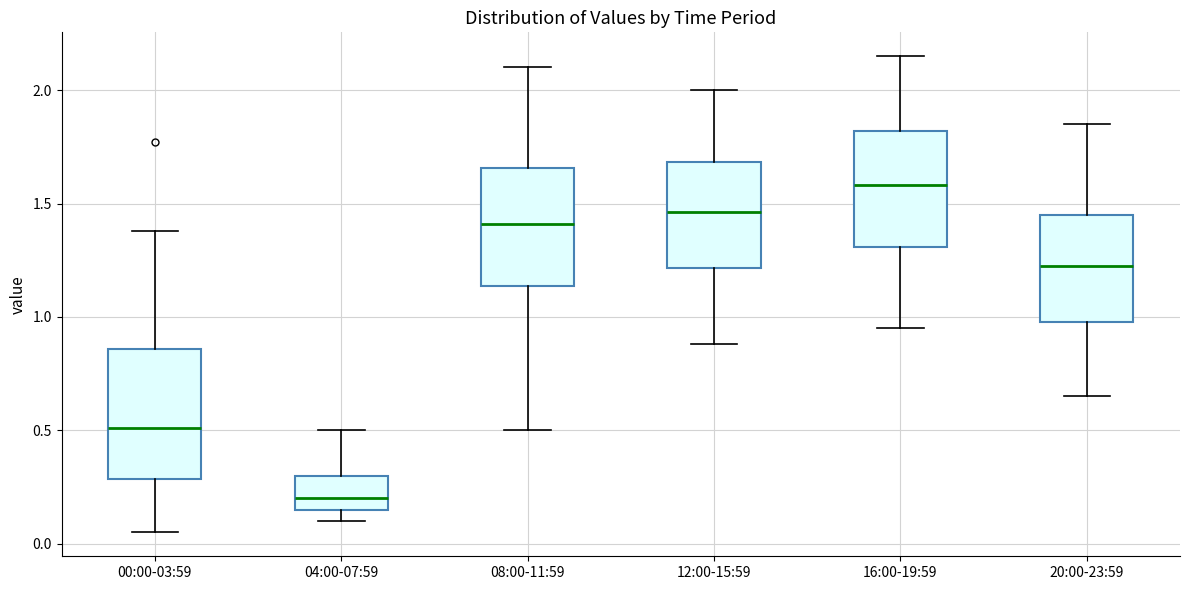

Reading left to right, read every box against the y-axis: the position of its median line, the range the box covers, and the ends of its whiskers. The values are not printed on the chart, so give them approximately, as read against the axis.

00:00-03:59: median 0.50, box 0.30 to 0.85, whiskers 0.05 to 1.40
04:00-07:59: median 0.20, box 0.15 to 0.30, whiskers 0.10 to 0.50
08:00-11:59: median 1.40, box 1.15 to 1.65, whiskers 0.50 to 2.10
12:00-15:59: median 1.45, box 1.20 to 1.70, whiskers 0.90 to 2.00
16:00-19:59: median 1.60, box 1.30 to 1.80, whiskers 0.95 to 2.15
20:00-23:59: median 1.25, box 1.00 to 1.45, whiskers 0.65 to 1.85